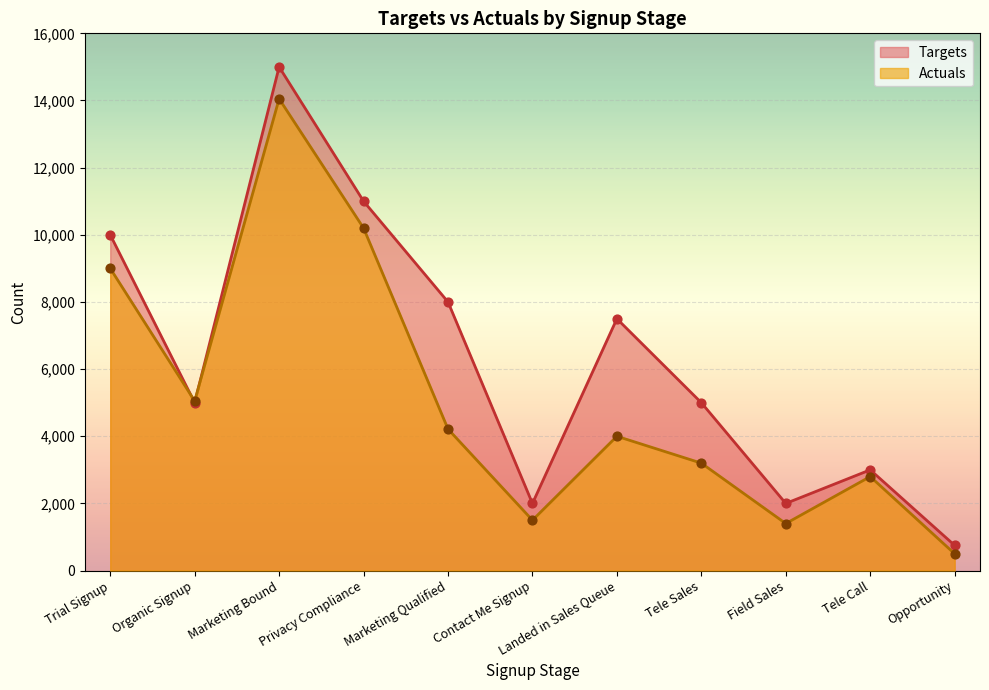

At how many categories does at least one series exceed 11180?

1